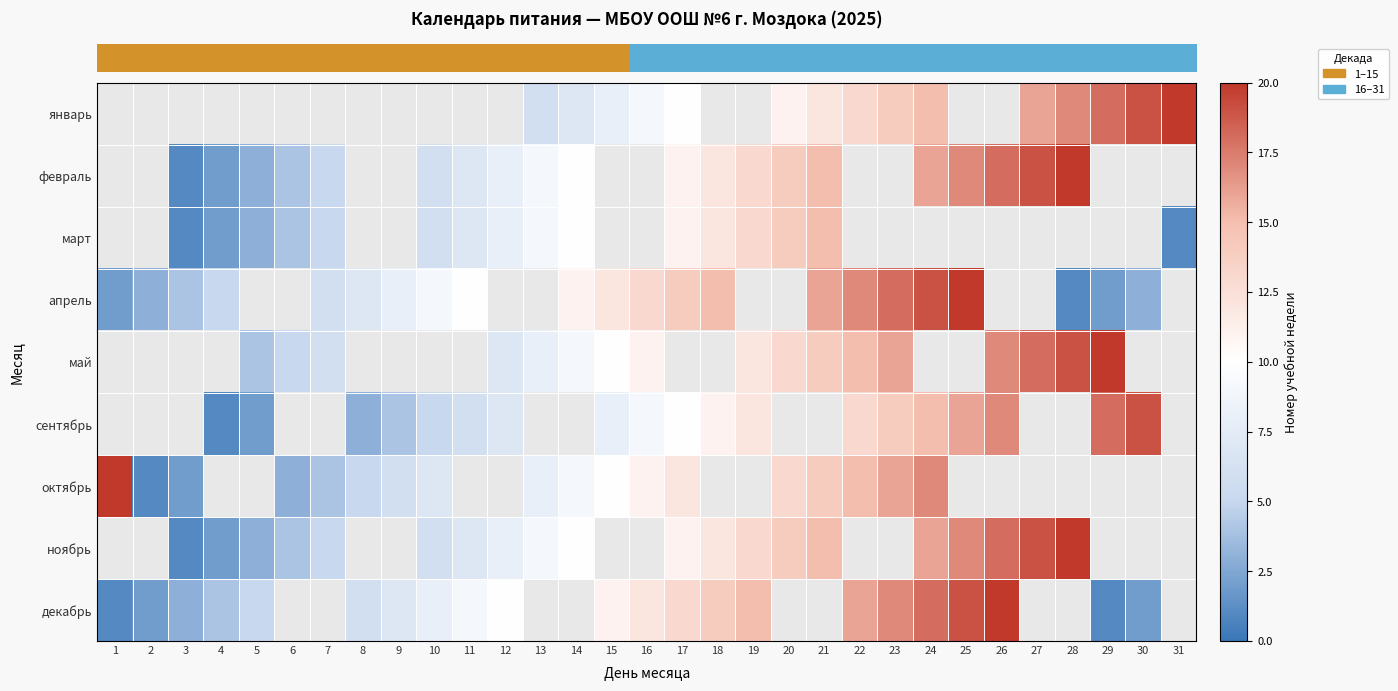

How many positive values does the row_1 series have?

20